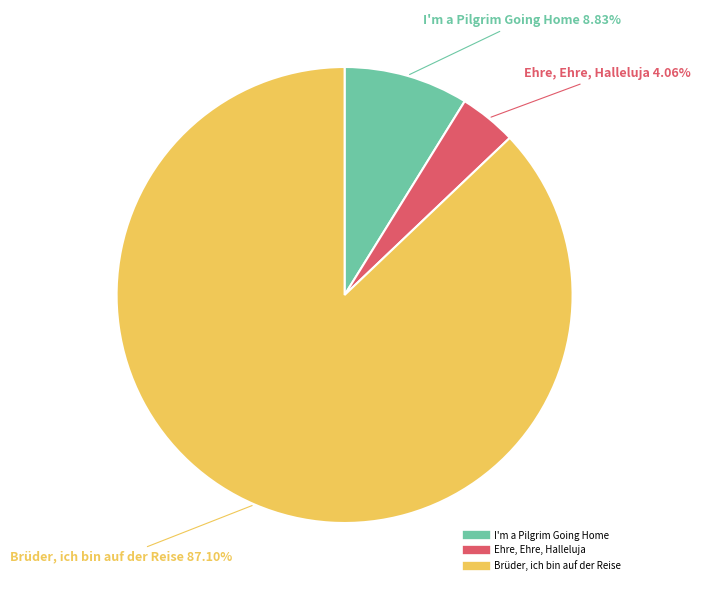

Between Brüder, ich bin auf der Reise and I'm a Pilgrim Going Home, which is larger?

Brüder, ich bin auf der Reise